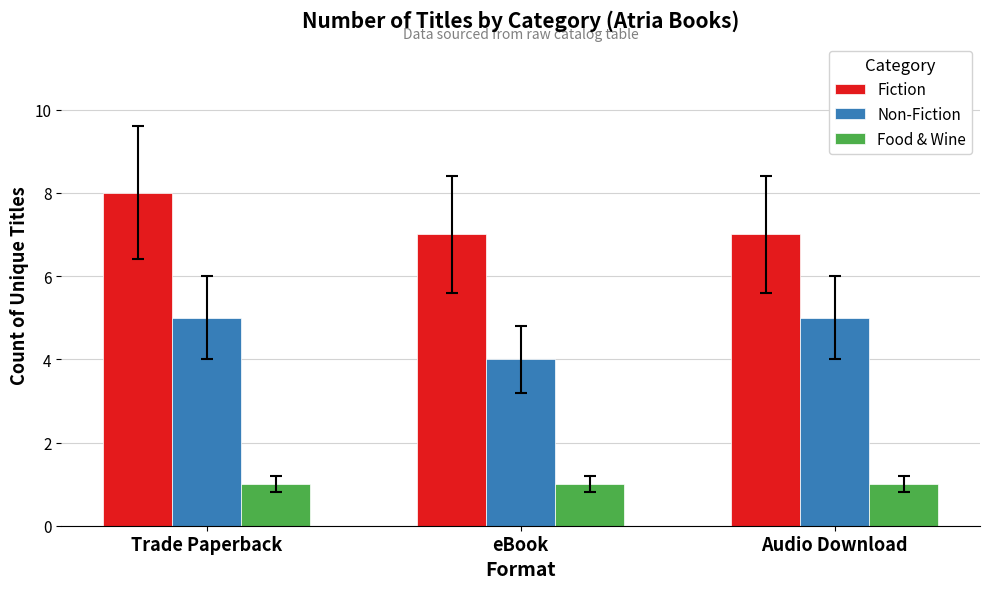

At how many categories does at least one series exceed 2?

3